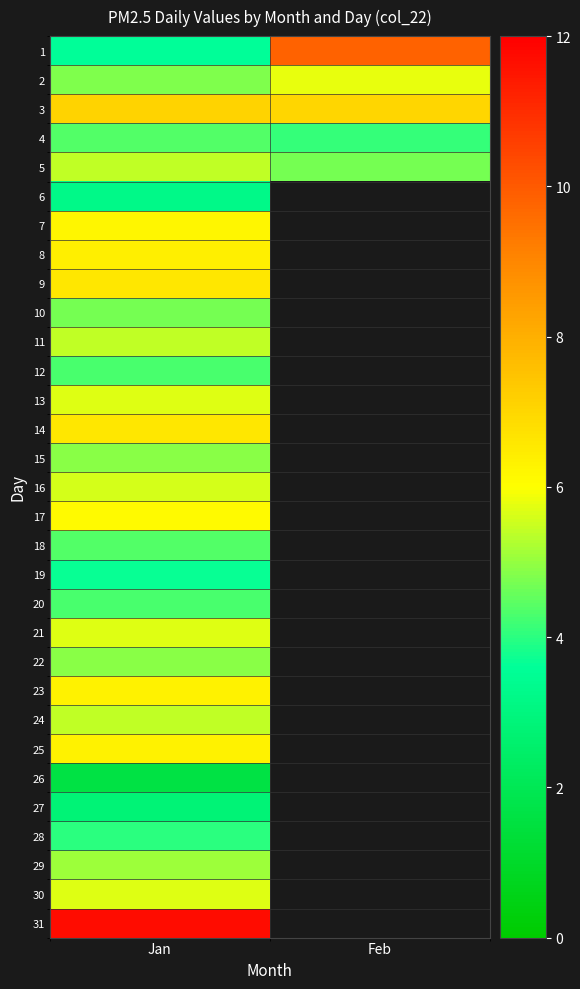

List the series in order of their peak value, highest first.

31, 1, 3, 9, 14, 8, 23, 25, 7, 17, 2, 13, 21, 30, 16, 5, 11, 24, 29, 15, 22, 10, 4, 18, 12, 20, 28, 19, 6, 27, 26